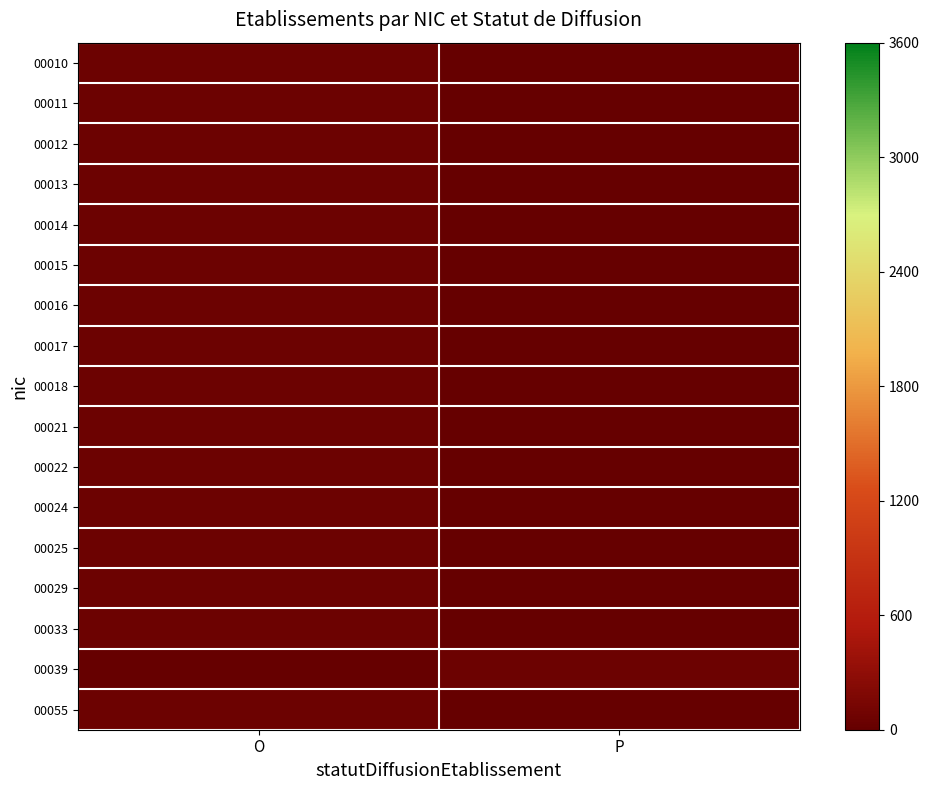

Reading left to right, what are all the values shown in this chart?

00010: O=50.1	P=0.0
00011: O=50.1	P=0.0
00012: O=50.1	P=0.0
00013: O=50.1	P=0.0
00014: O=50.1	P=0.0
00015: O=50.1	P=0.0
00016: O=50.1	P=0.0
00017: O=50.1	P=0.0
00018: O=50.1	P=0.0
00021: O=50.1	P=0.0
00022: O=50.1	P=0.0
00024: O=50.1	P=0.0
00025: O=50.1	P=0.0
00029: O=50.2	P=0.0
00033: O=50.2	P=0.0
00039: O=0.0	P=50.2
00055: O=50.3	P=0.0